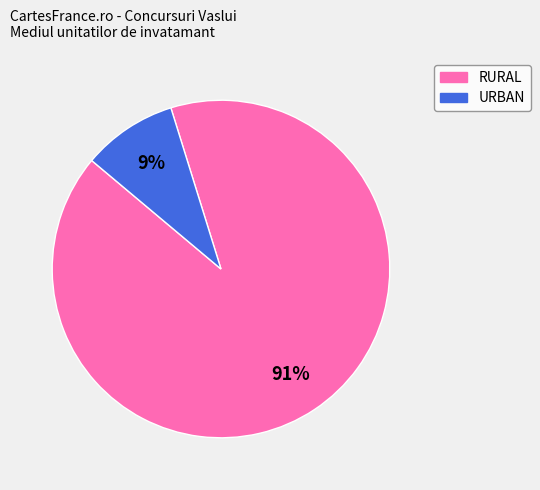

To the nearest percent, what percentage of the pie is URBAN?

9%